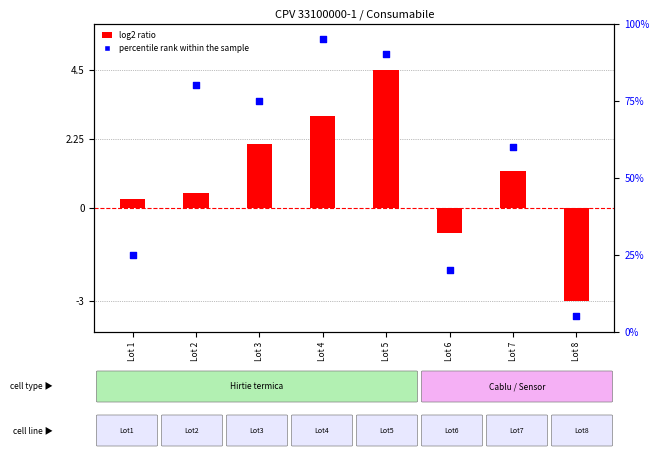

Is the value of log2 ratio at Lot 1 greater than the value of percentile rank within the sample at Lot 1?

No